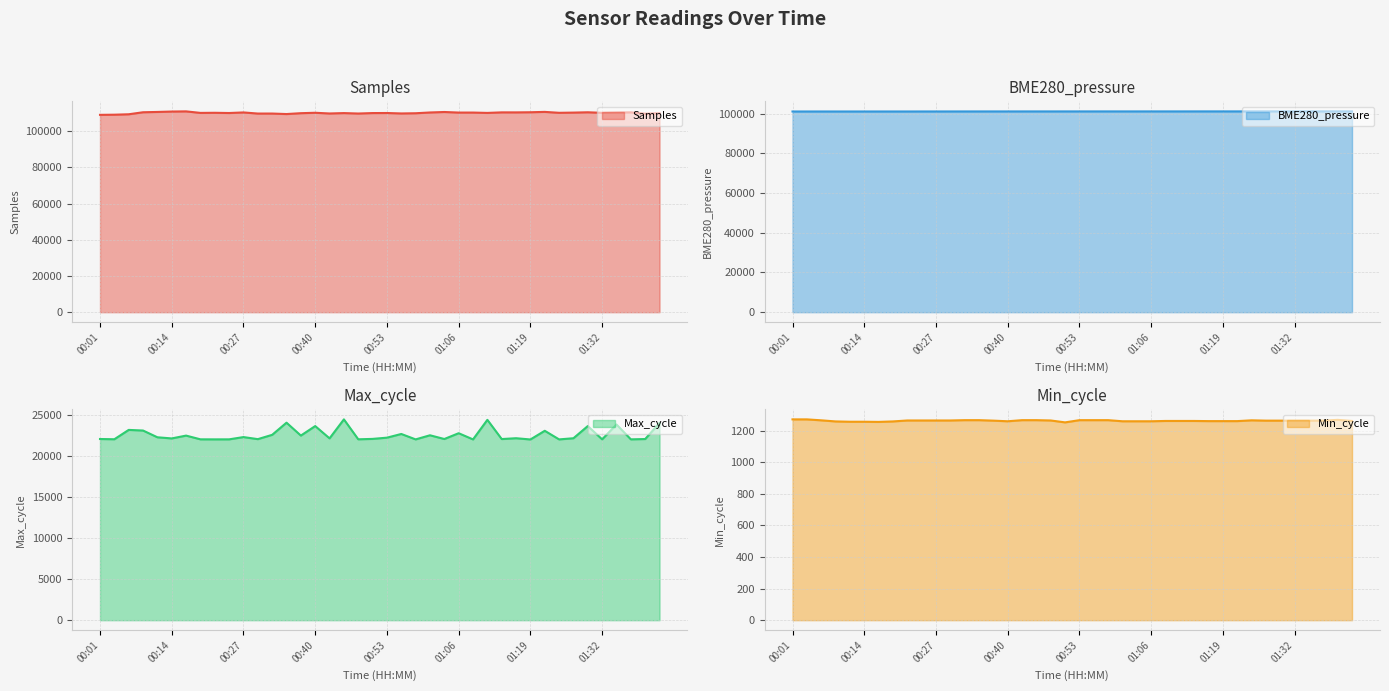

Rank the categories by Samples value from lowest to highest.

00:01, 00:04, 00:07, 00:35, 01:40, 00:30, 00:32, 00:48, 00:42, 00:56, 00:58, 00:37, 01:43, 00:45, 00:50, 00:53, 00:25, 01:12, 00:19, 01:32, 01:24, 00:22, 00:40, 01:27, 01:06, 01:09, 01:35, 01:01, 00:27, 01:17, 01:14, 01:37, 01:30, 00:09, 01:19, 01:04, 00:12, 01:22, 00:14, 00:17